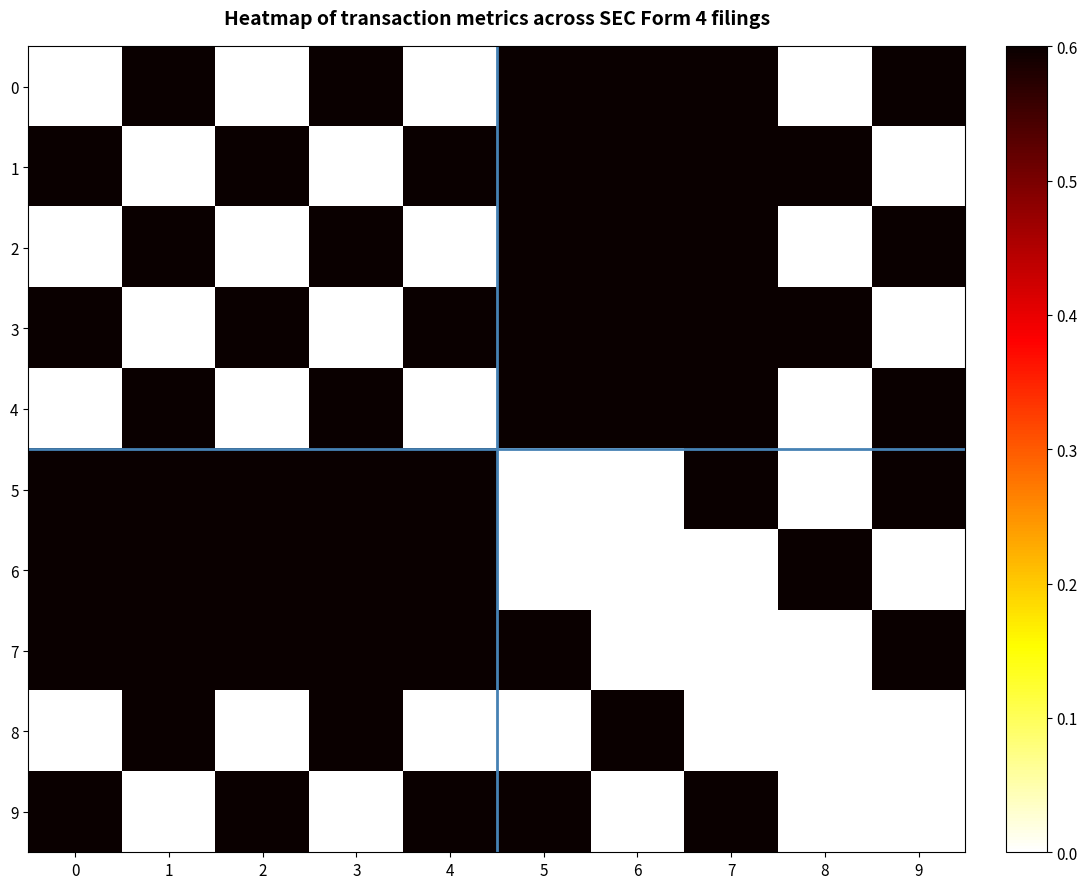

At which category is the sum across all series the highest?

1